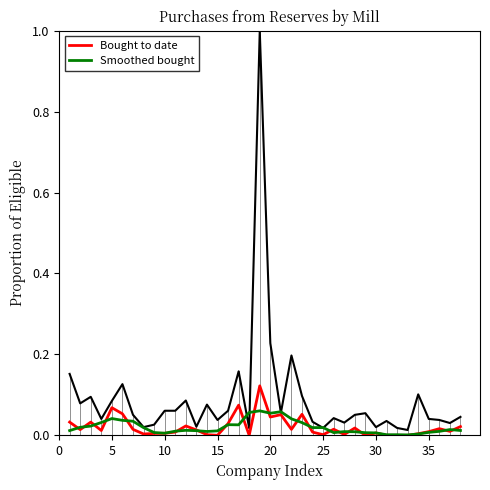

Does the chart display data point markers on the line(s)?

No